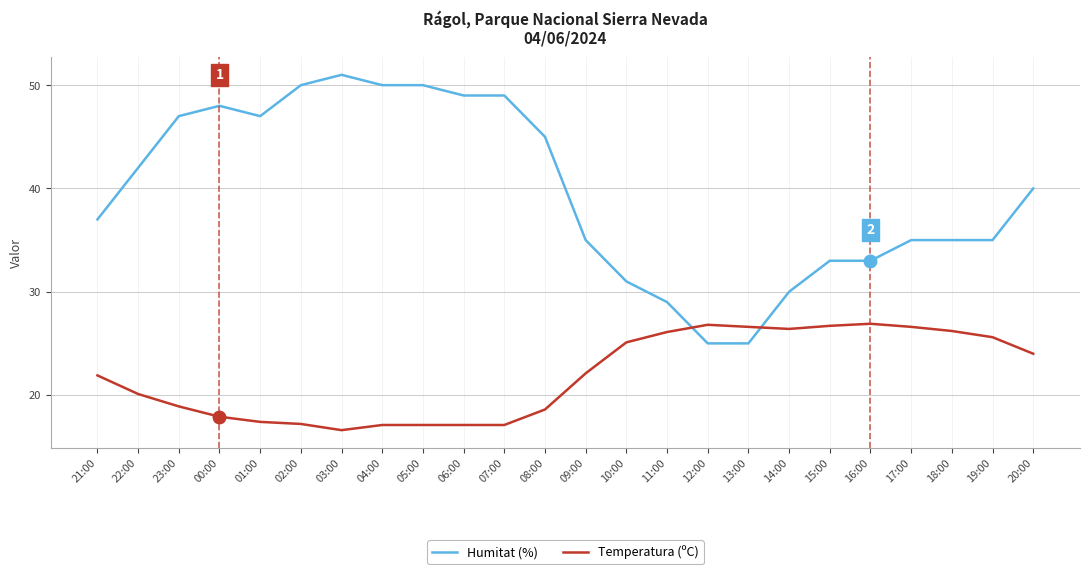

Rank the series by their maximum value, from highest to lowest.

Humitat (%), Temperatura (ºC)